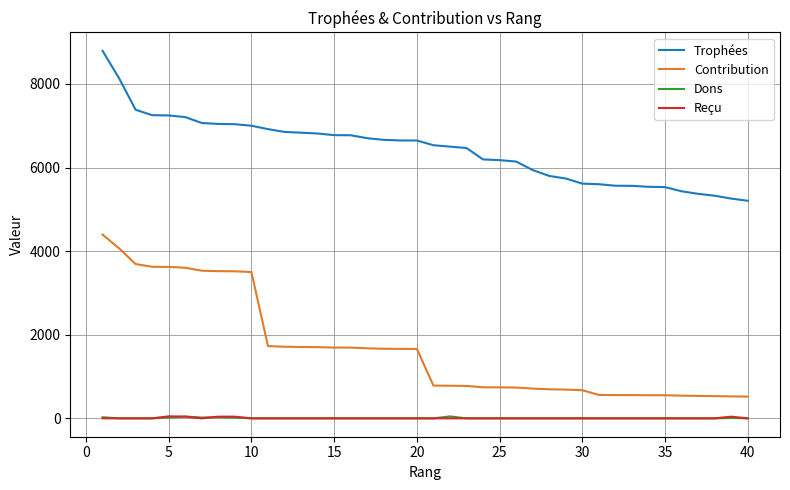

How many lines are shown in the chart?

4